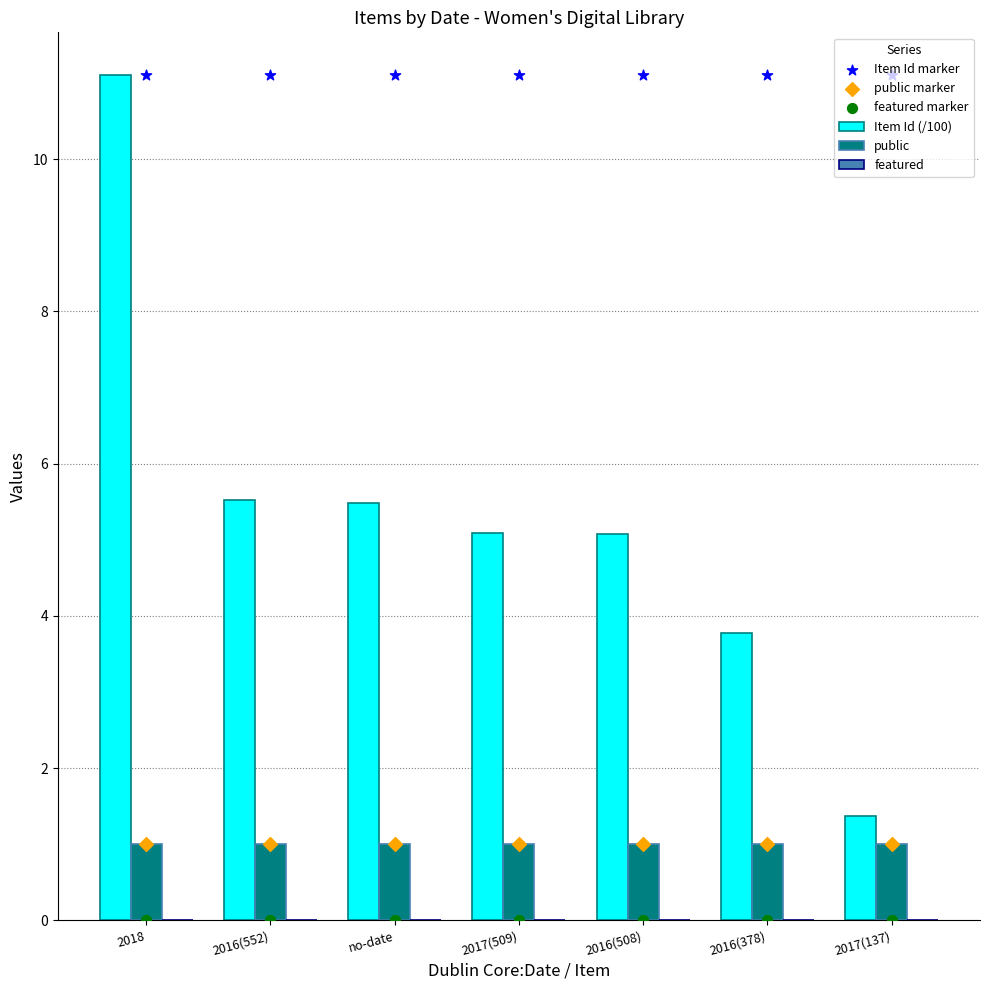

Is the value of Item Id (/100) at 2018 greater than the value of featured at 2018?

Yes